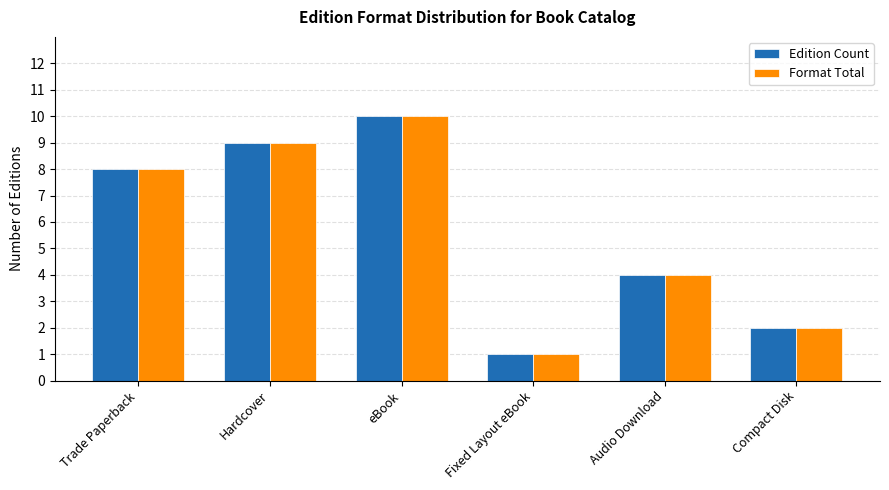

Which label corresponds to the smallest value in the chart?

Fixed Layout eBook